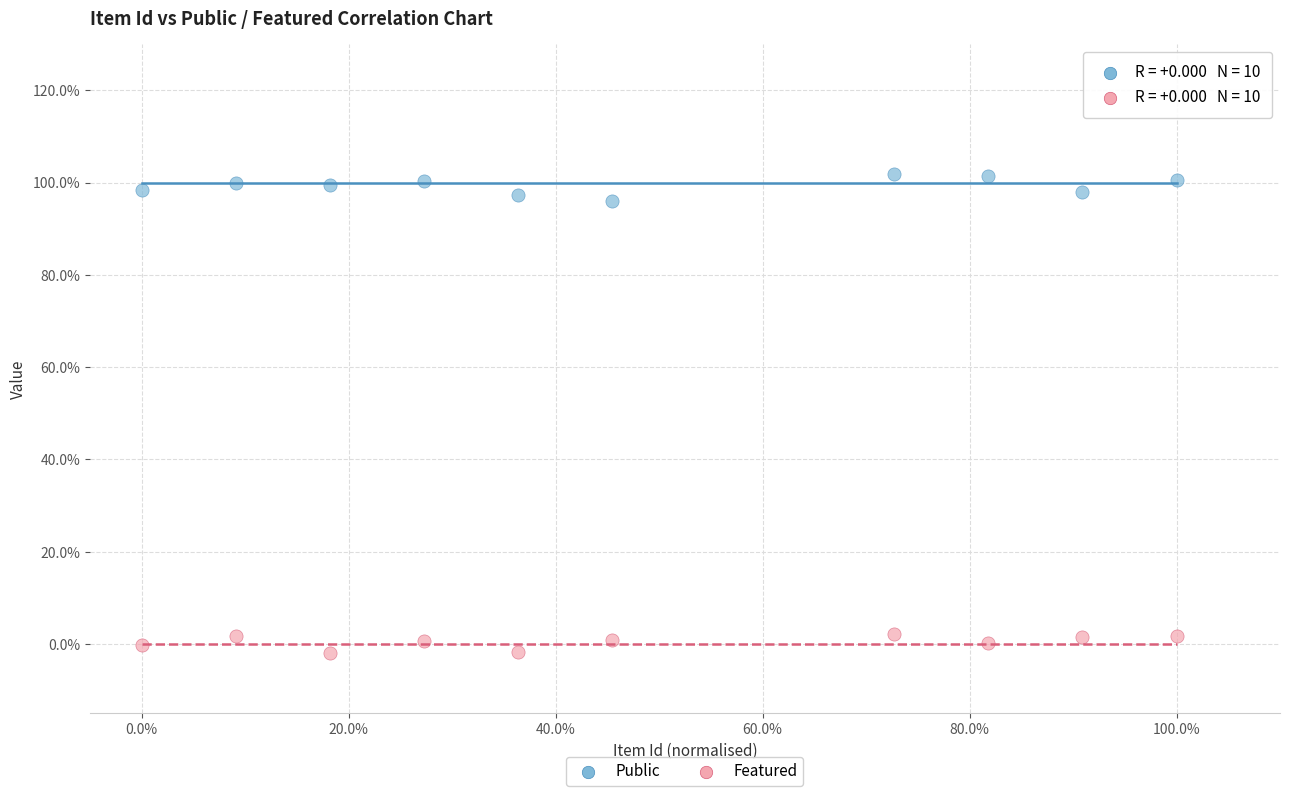

Which series contains the lowest Y value?

Featured